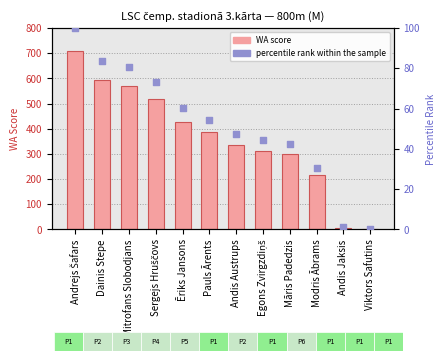

Which series reaches the maximum Y coordinate?

WA score